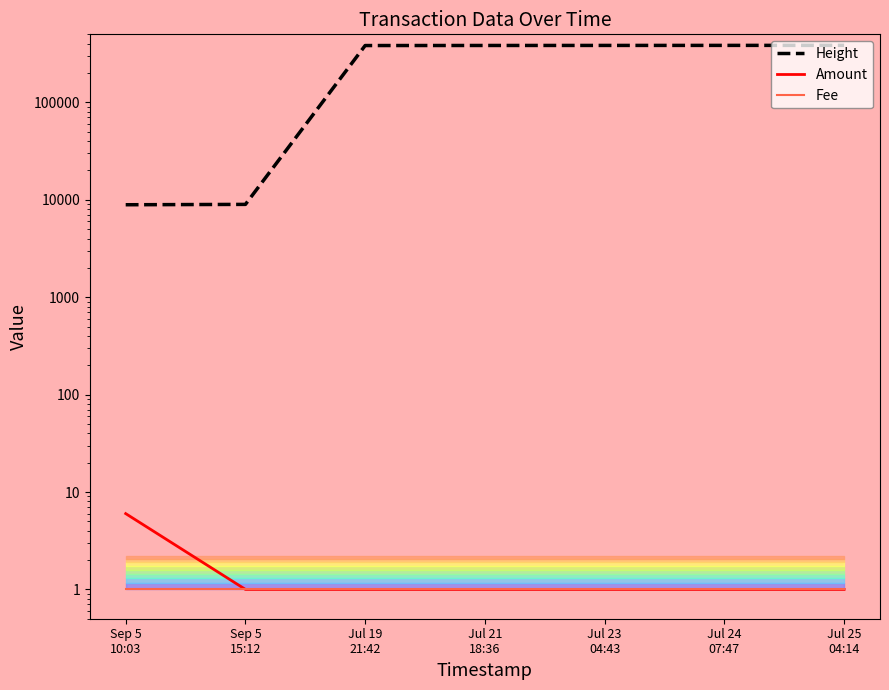

What position from the right is Sep 5
15:12?

6